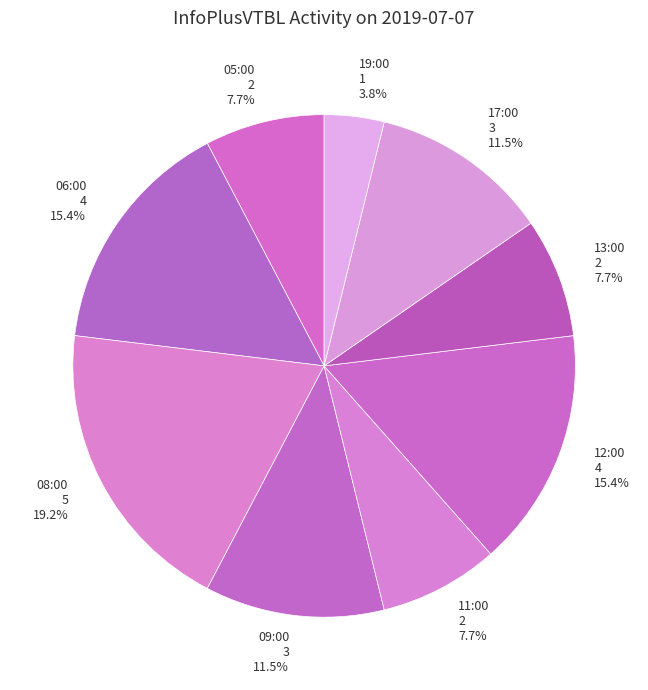

Count the number of slices in the pie.

9